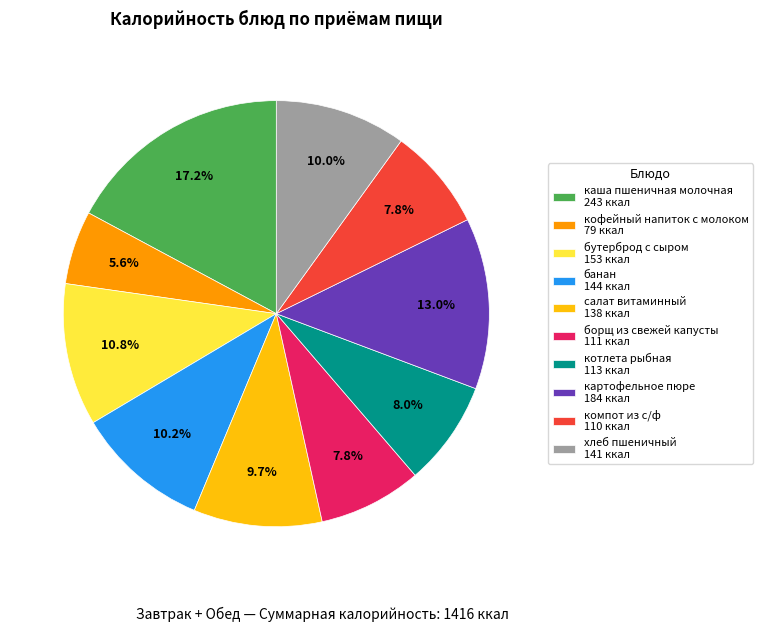

To the nearest percent, what is the difference between the largest and smallest slice percentages?

12%